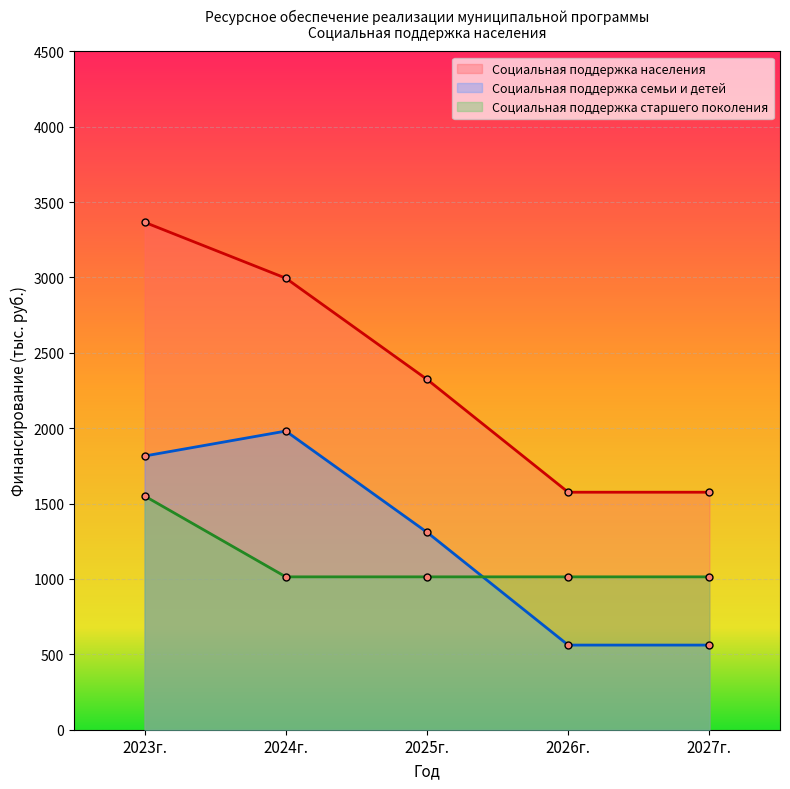

Rank the series at 2025г. from lowest to highest value.

Социальная поддержка старшего поколения, Социальная поддержка семьи и детей, Социальная поддержка населения